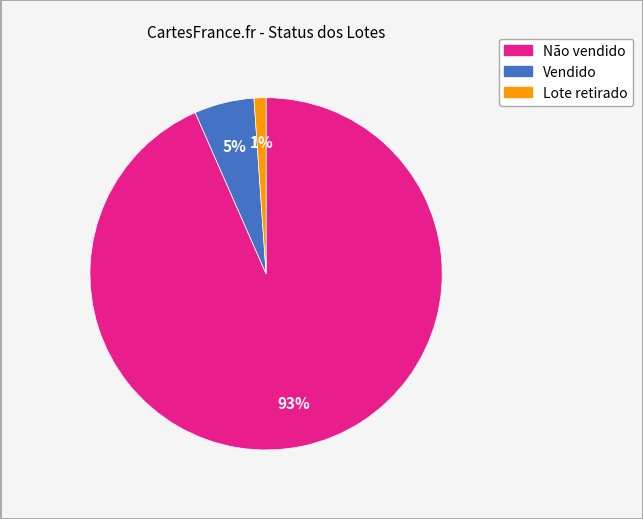

Is there any slice that represents more than half of the pie?

Yes